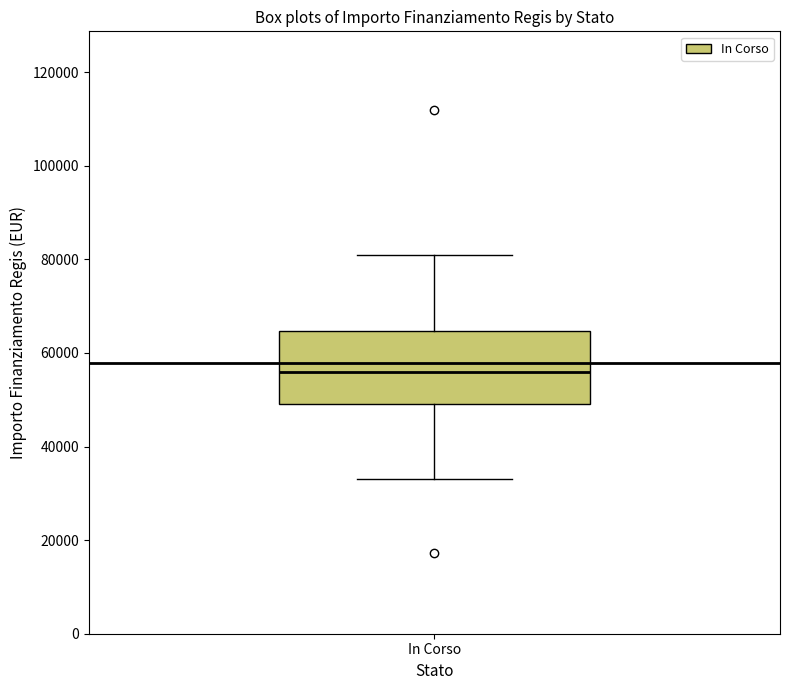

Transcribe this box plot: give where the median line is, the range the box spans, and where the two whiskers end, as read against the y-axis. The values are not printed on the chart, so give them approximately, as read against the axis.

median 56000, box 50000 to 64000, whiskers 32000 to 80000